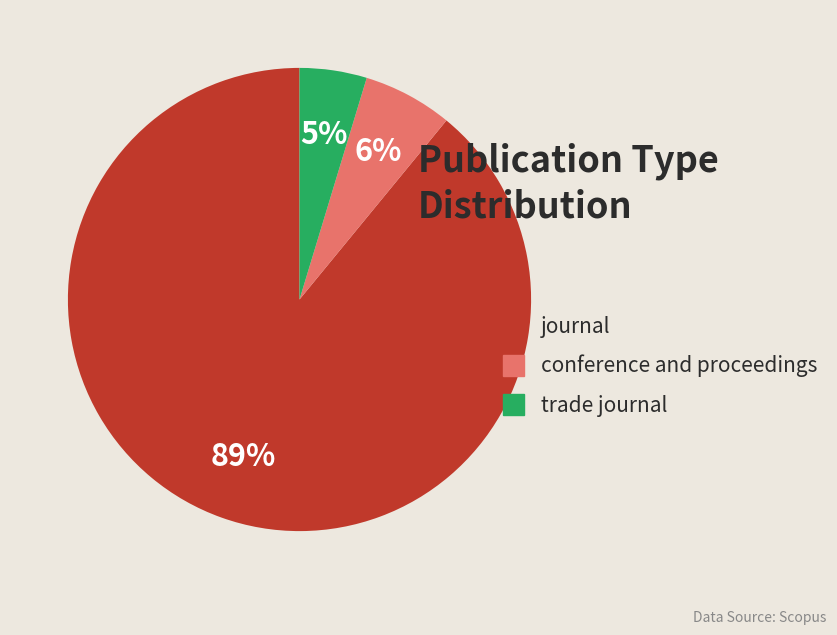

Approximately how many times larger is the value at trade journal compared to journal?

0.1